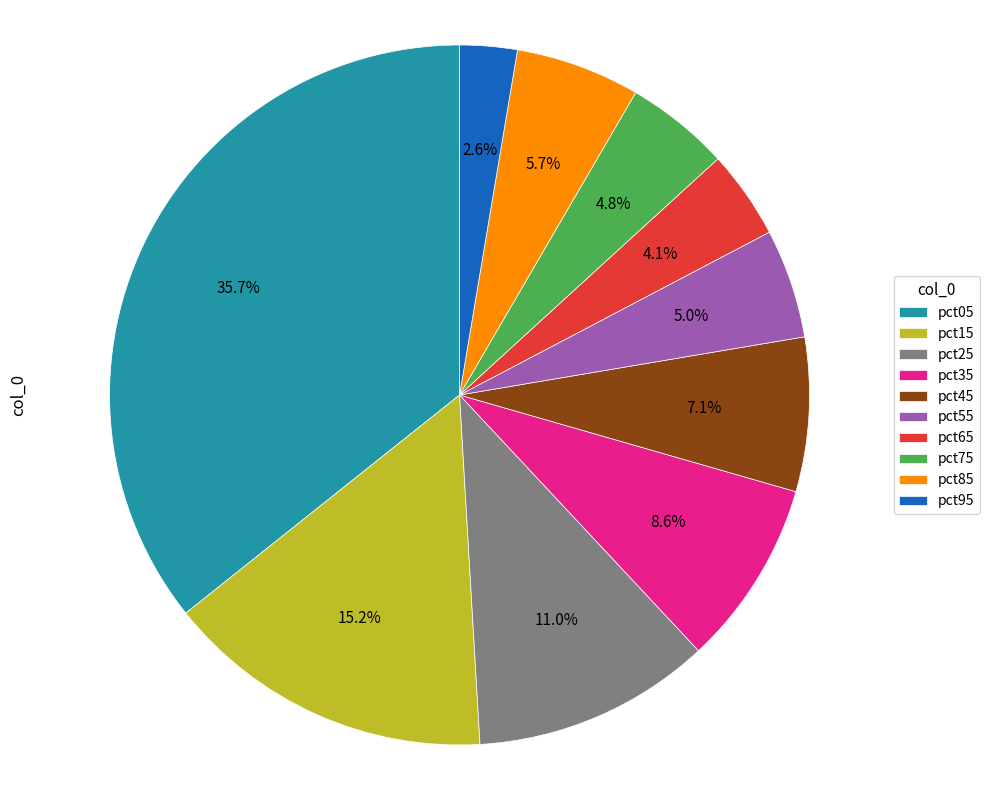

Which category has the smallest portion of the pie?

pct95